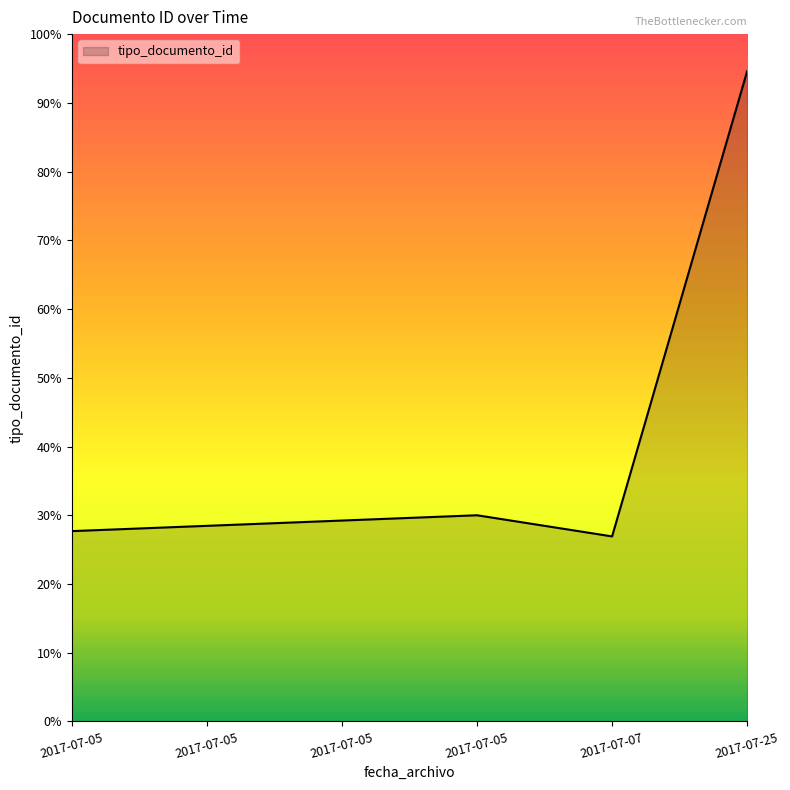

List the labels in order of value, smallest first.

2017-07-07, 2017-07-05, 2017-07-05, 2017-07-05, 2017-07-05, 2017-07-25